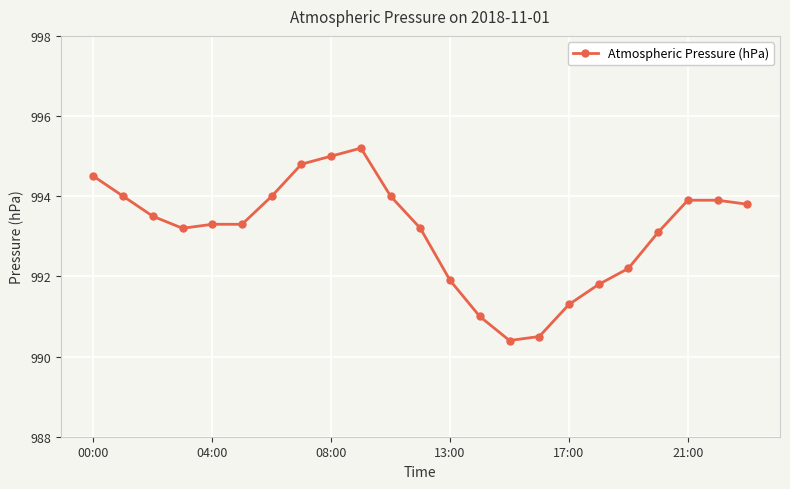

What is the maximum value shown in the chart?

995.2